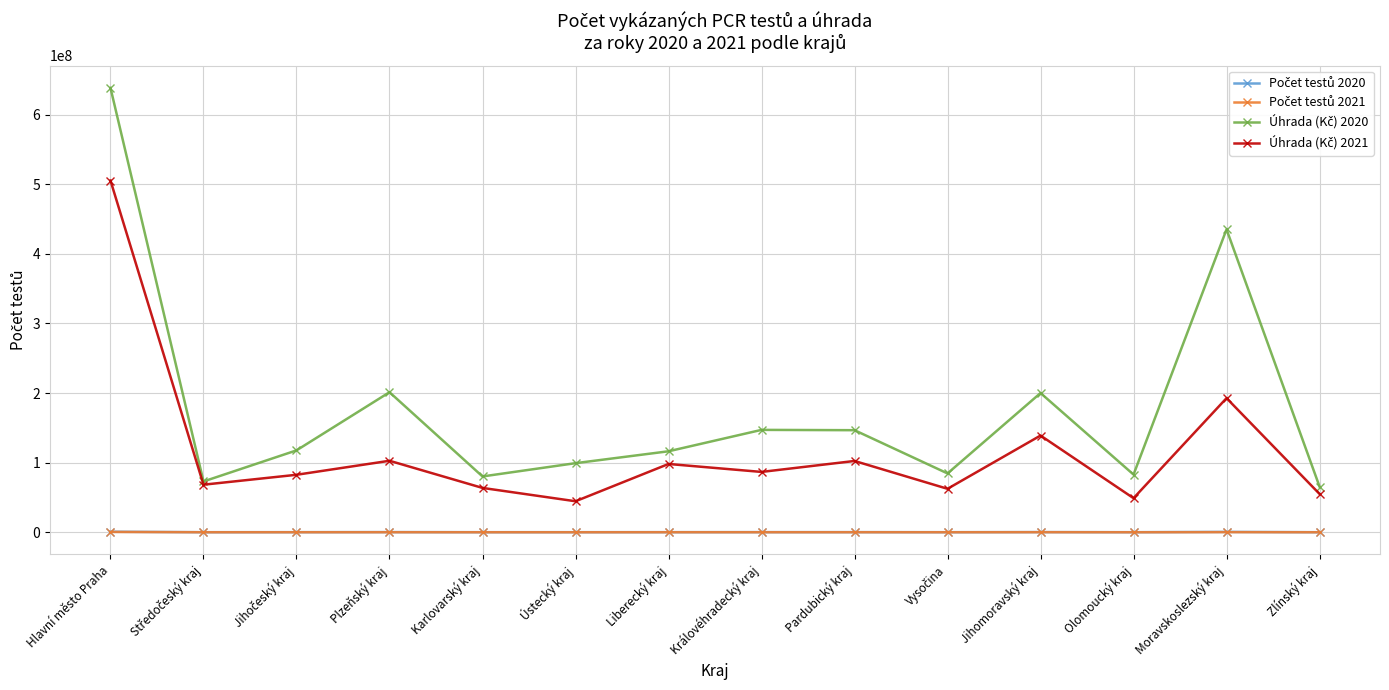

What is the difference between the highest and lowest values at Moravskoslezský kraj?

434873610.0